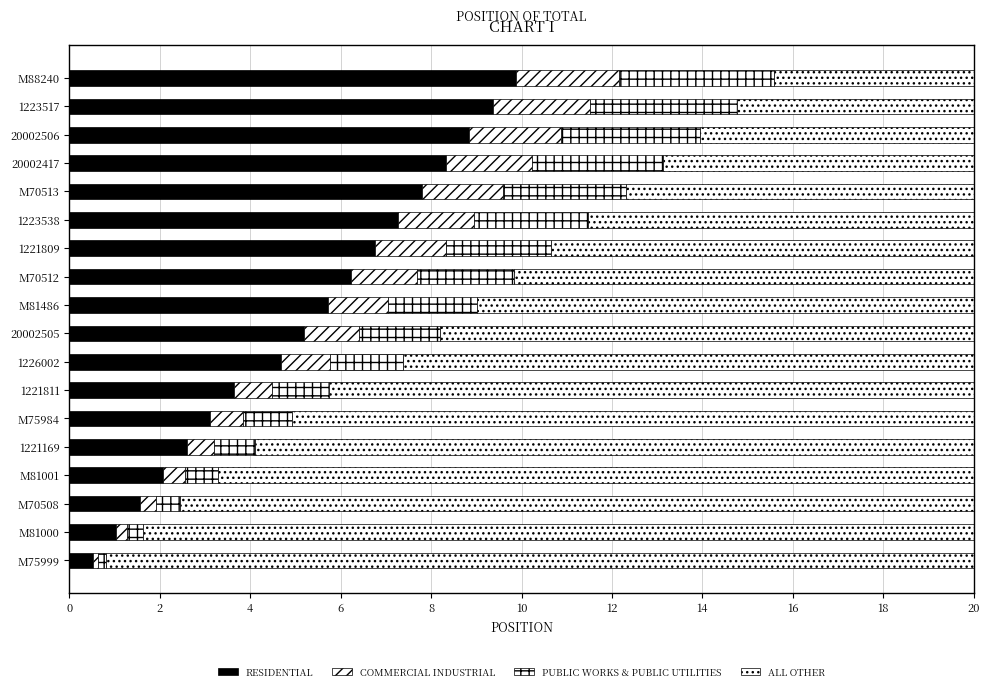

Reading left to right, what are all the values shown in this chart?

RESIDENTIAL: 0.5	1.0	1.6	2.1	2.6	3.1	3.6	4.7	5.2	5.7	6.2	6.8	7.3	7.8	8.3	8.8	9.4	9.9
COMMERCIAL INDUSTRIAL: 0.1	0.2	0.4	0.5	0.6	0.7	0.8	1.1	1.2	1.3	1.4	1.6	1.7	1.8	1.9	2.0	2.2	2.3
PUBLIC WORKS & PUBLIC UTILITIES: 0.2	0.4	0.5	0.7	0.9	1.1	1.3	1.6	1.8	2.0	2.2	2.3	2.5	2.7	2.9	3.1	3.2	3.4
ALL OTHER: 19.2	18.4	17.5	16.7	15.9	15.1	14.3	12.6	11.8	11.0	10.2	9.3	8.5	7.7	6.9	6.1	5.2	4.4